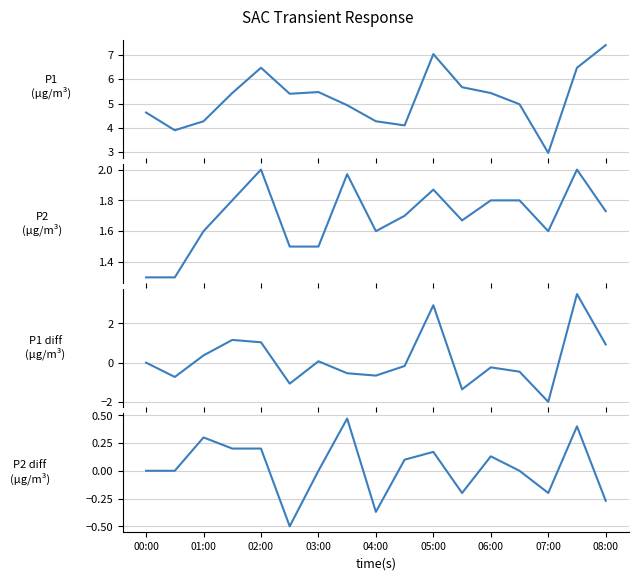

List the labels in order of P2 diff value, smallest first.

05:00, 08:00, 16, 11, 14, 00:00, 01:00, 06:00, 13, 9, 12, 10, 03:00, 04:00, 02:00, 15, 07:00